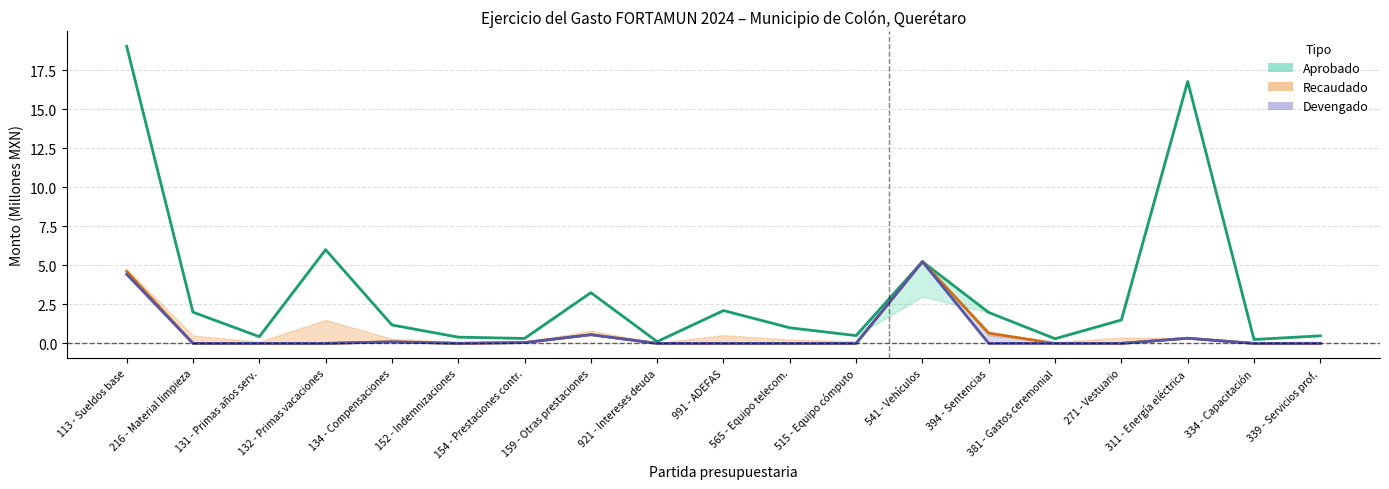

What is the difference between the Comprometido values at 216 - Material limpieza and 394 - Sentencias?

0.7